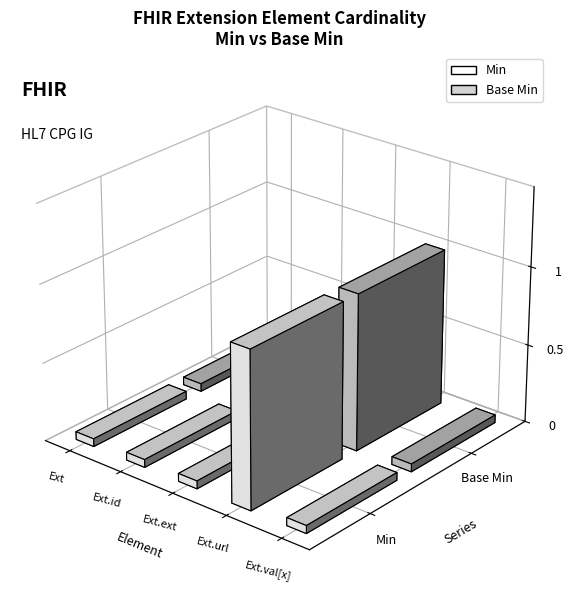

Which category has the highest value across all series?

Extension.url